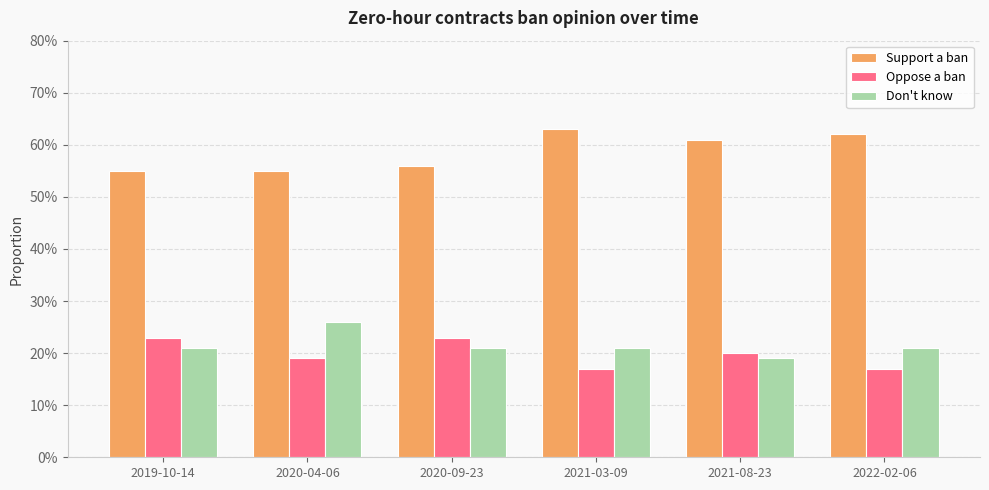

What is the value of the Support a ban bar at the 1st from the left?

0.6